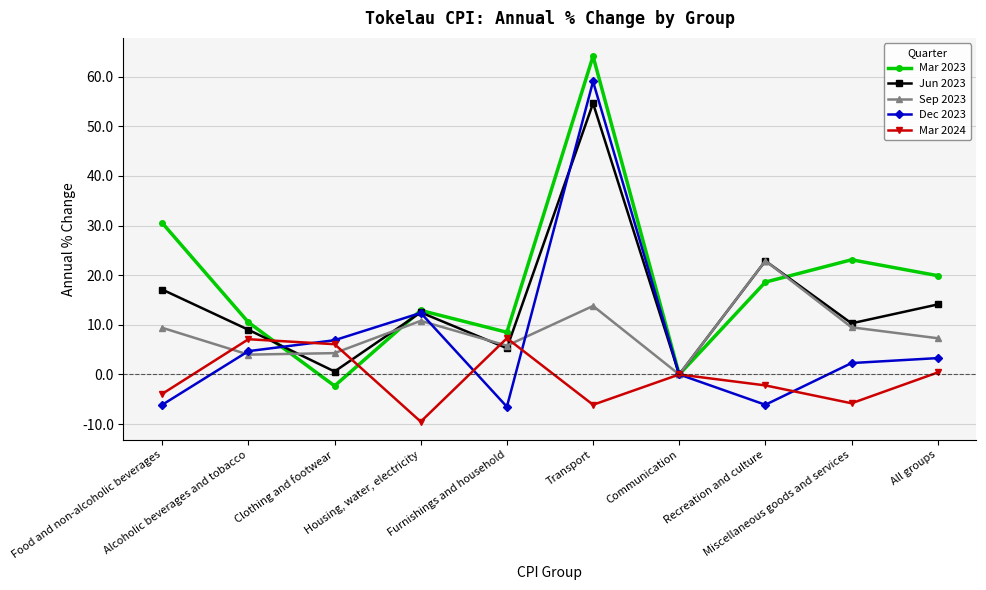

At which label does Dec 2023 reach its peak?

Transport